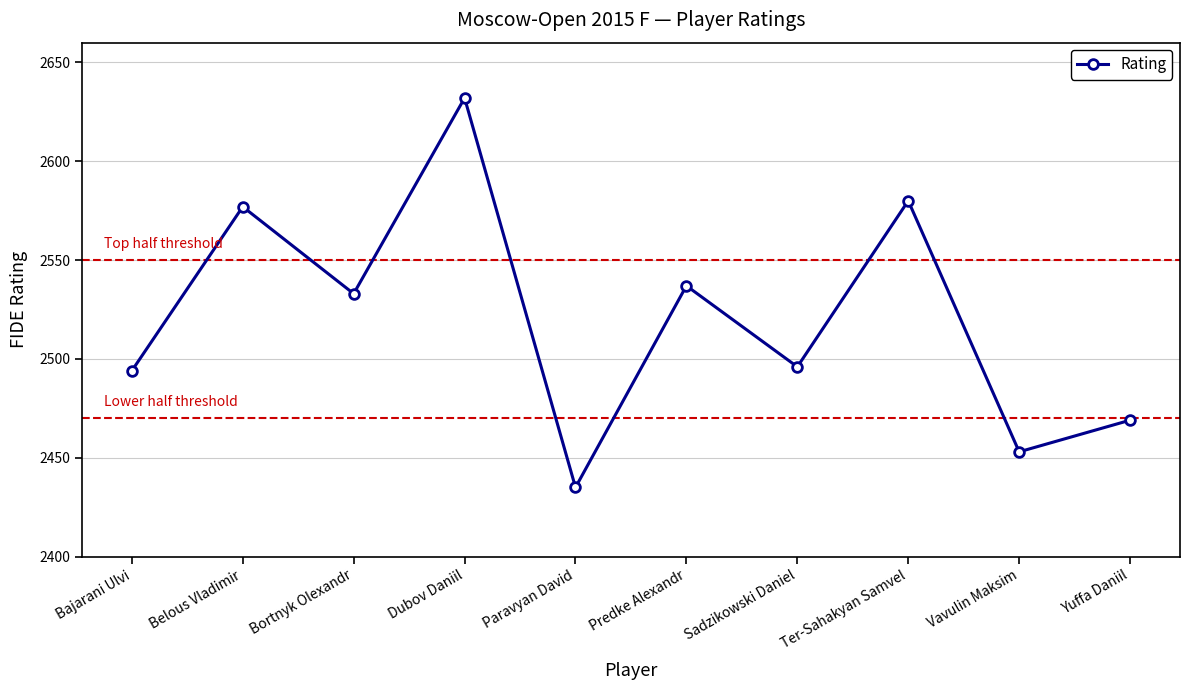

What is the greatest value displayed?

2632